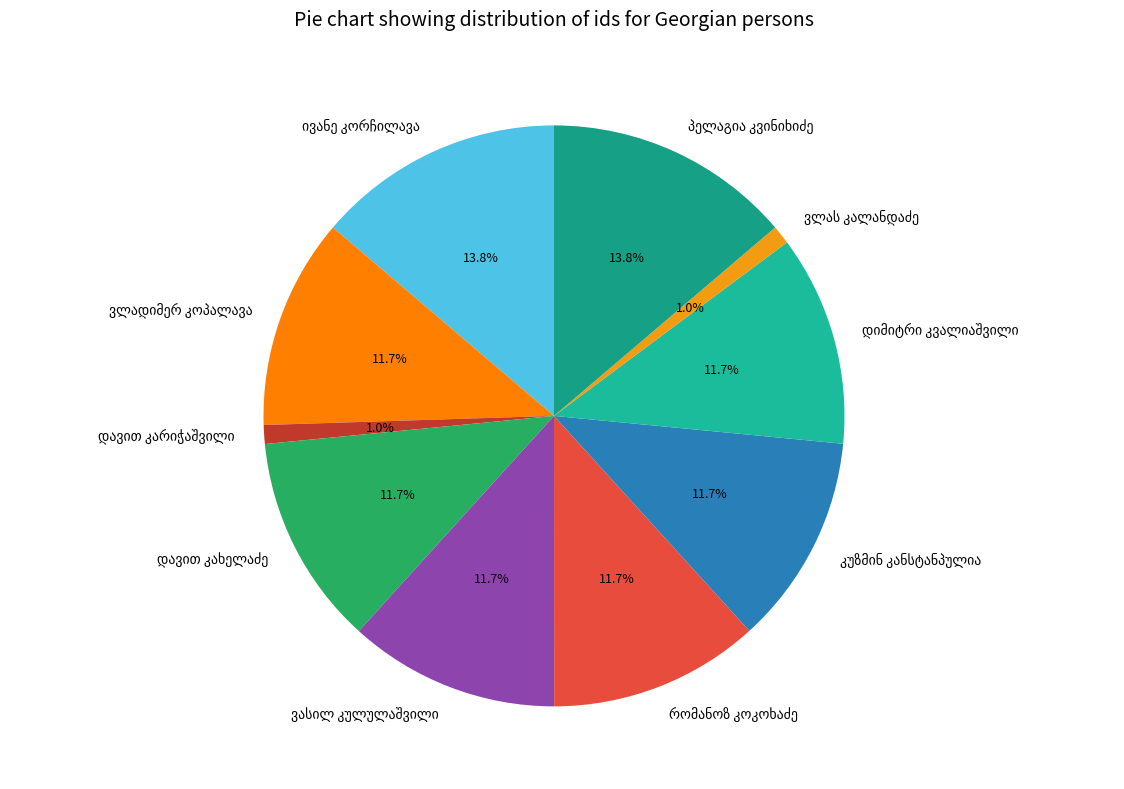

Is there any slice that represents more than half of the pie?

No